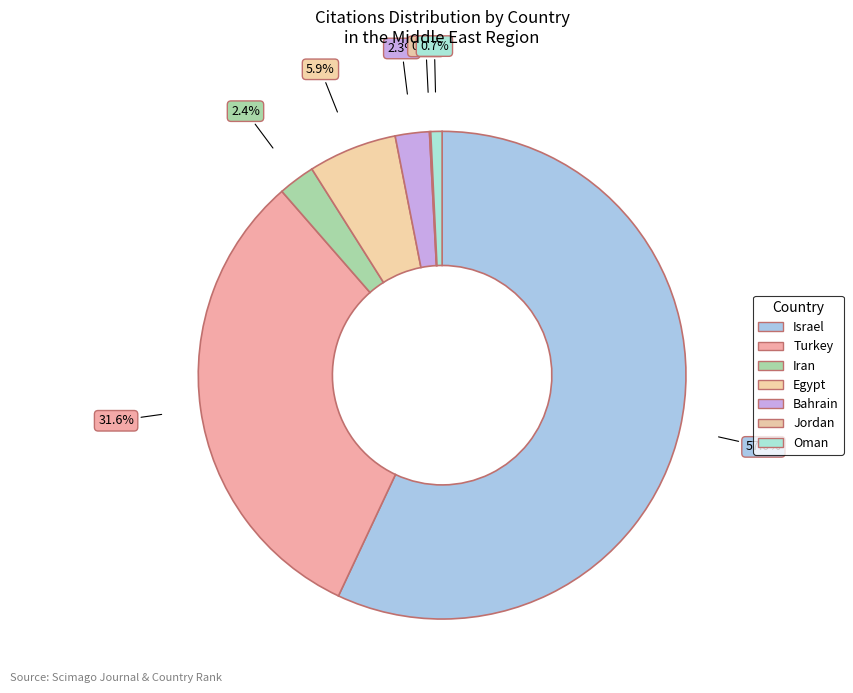

To the nearest percent, what is the combined percentage of Jordan and Oman?

1%